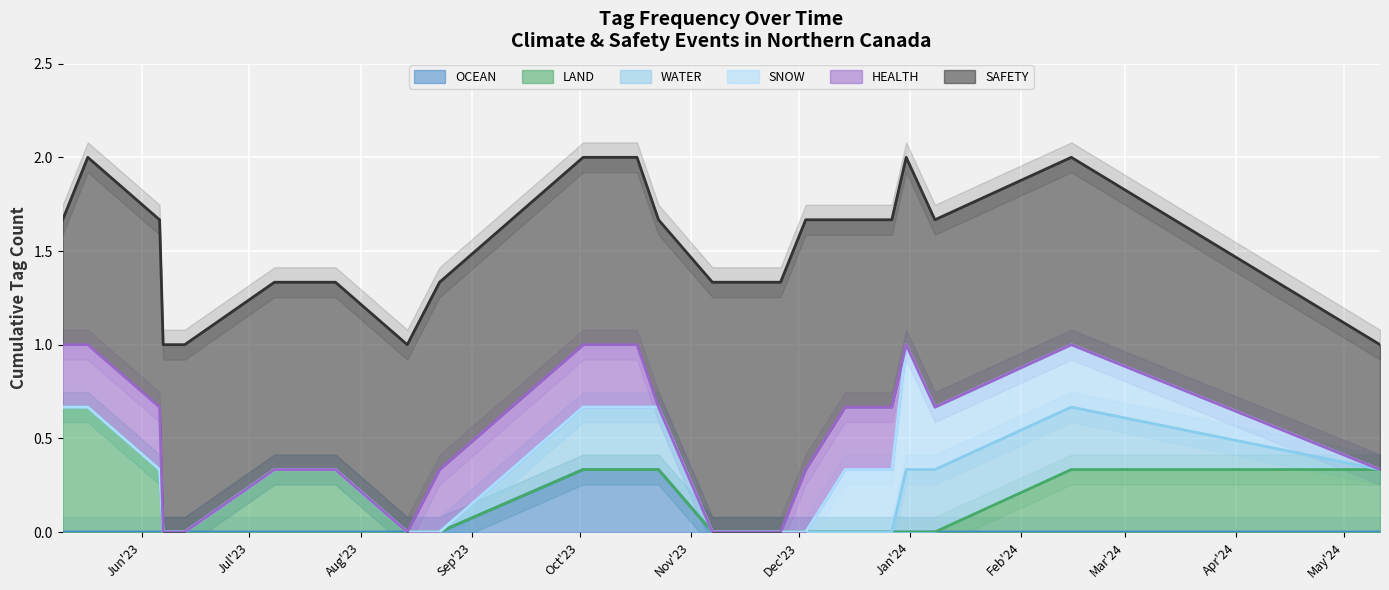

The value of HEALTH at 2023-06-12 is 0. True or false?

True